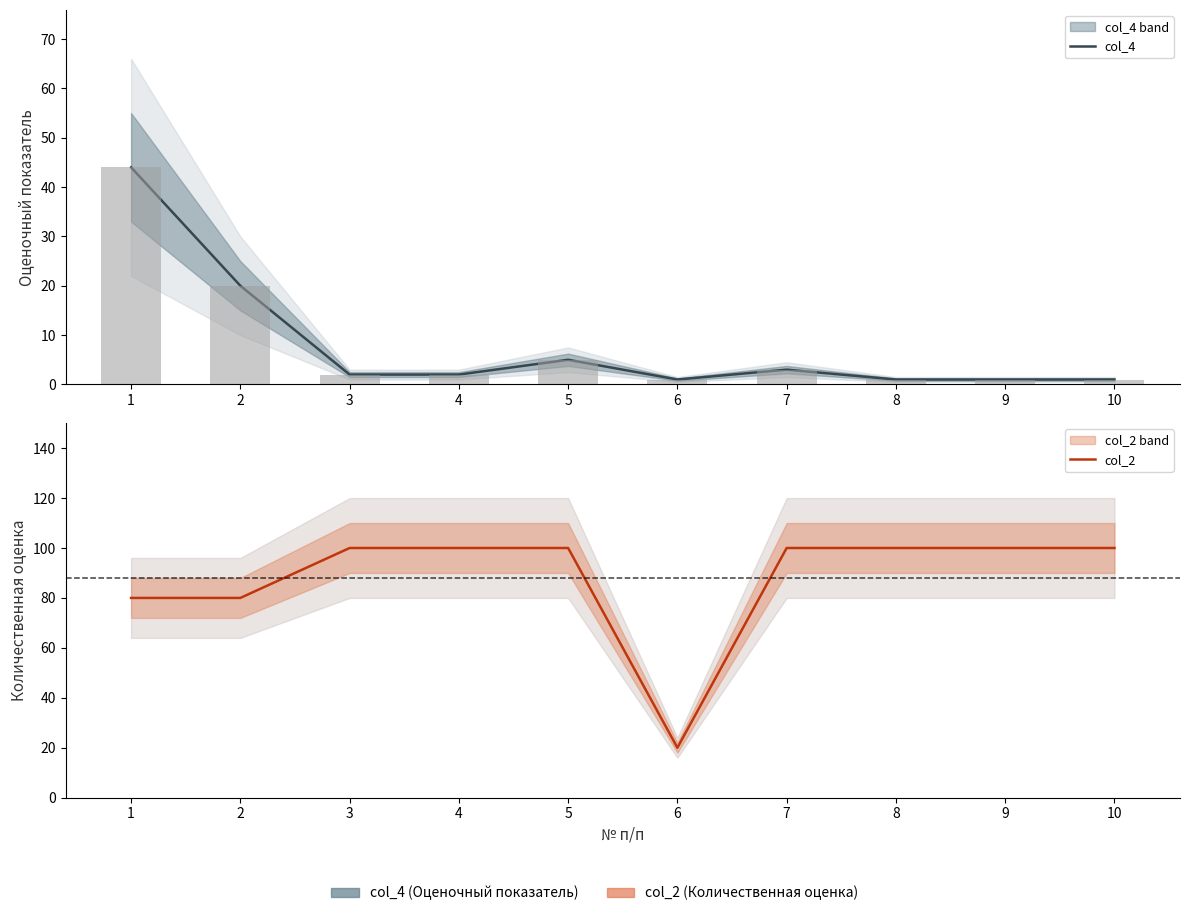

What is the minimum value shown in the chart?

1